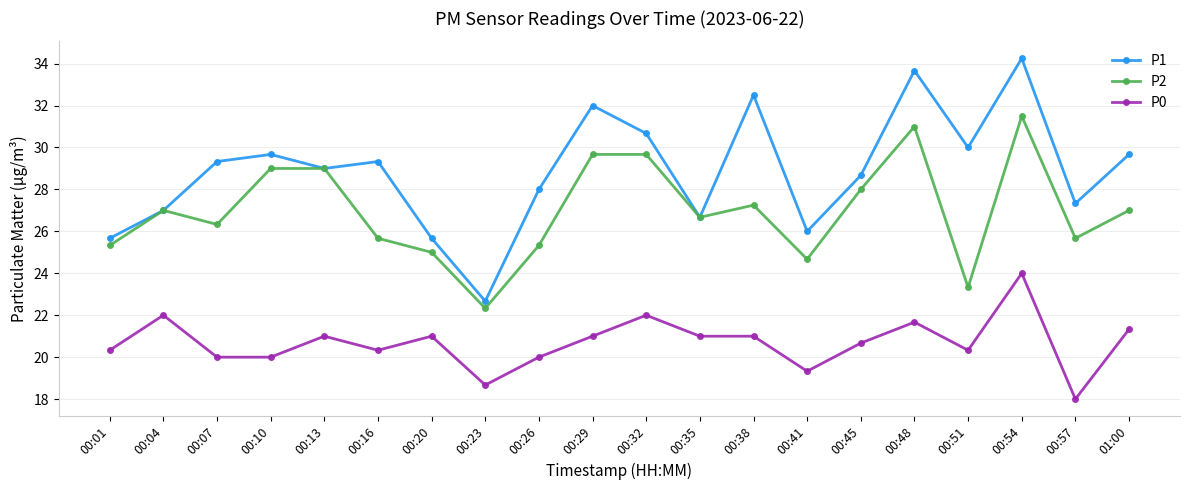

Which category has the highest value in the P2 series?

00:54